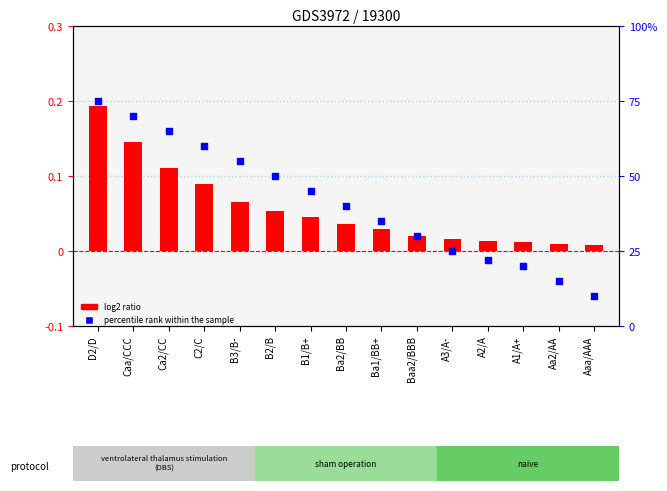

At which category is the sum across all series the highest?

D2/D